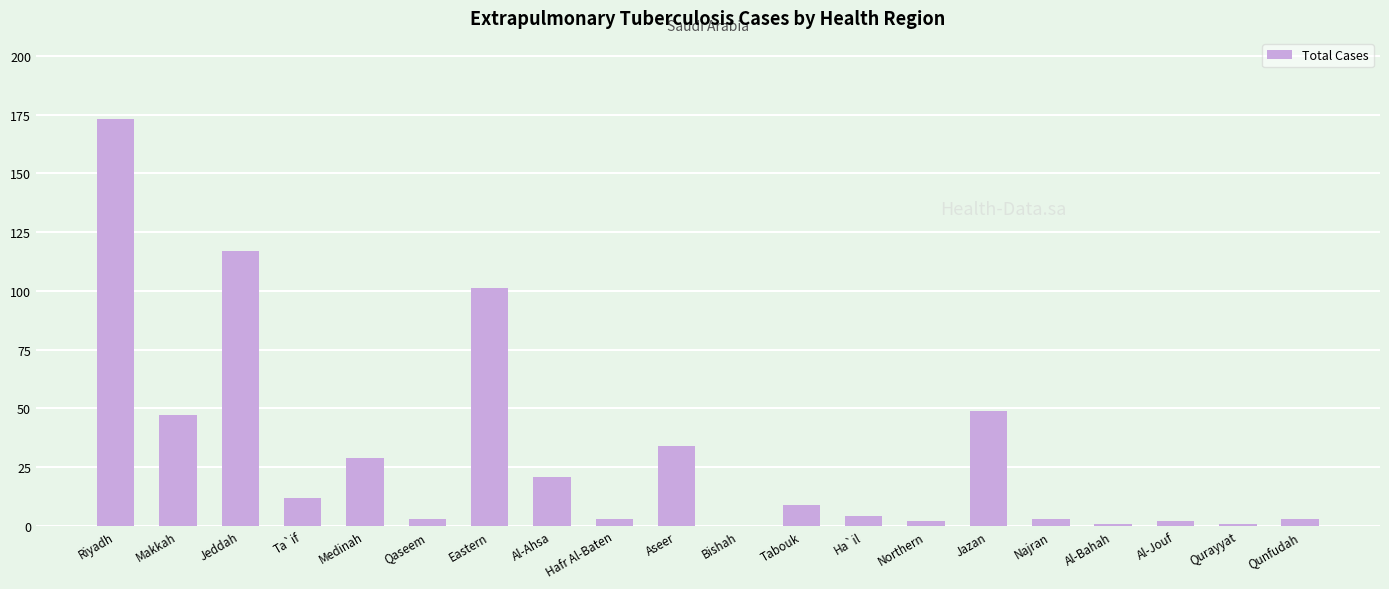

At which category does the chart reach its peak across all series?

Riyadh